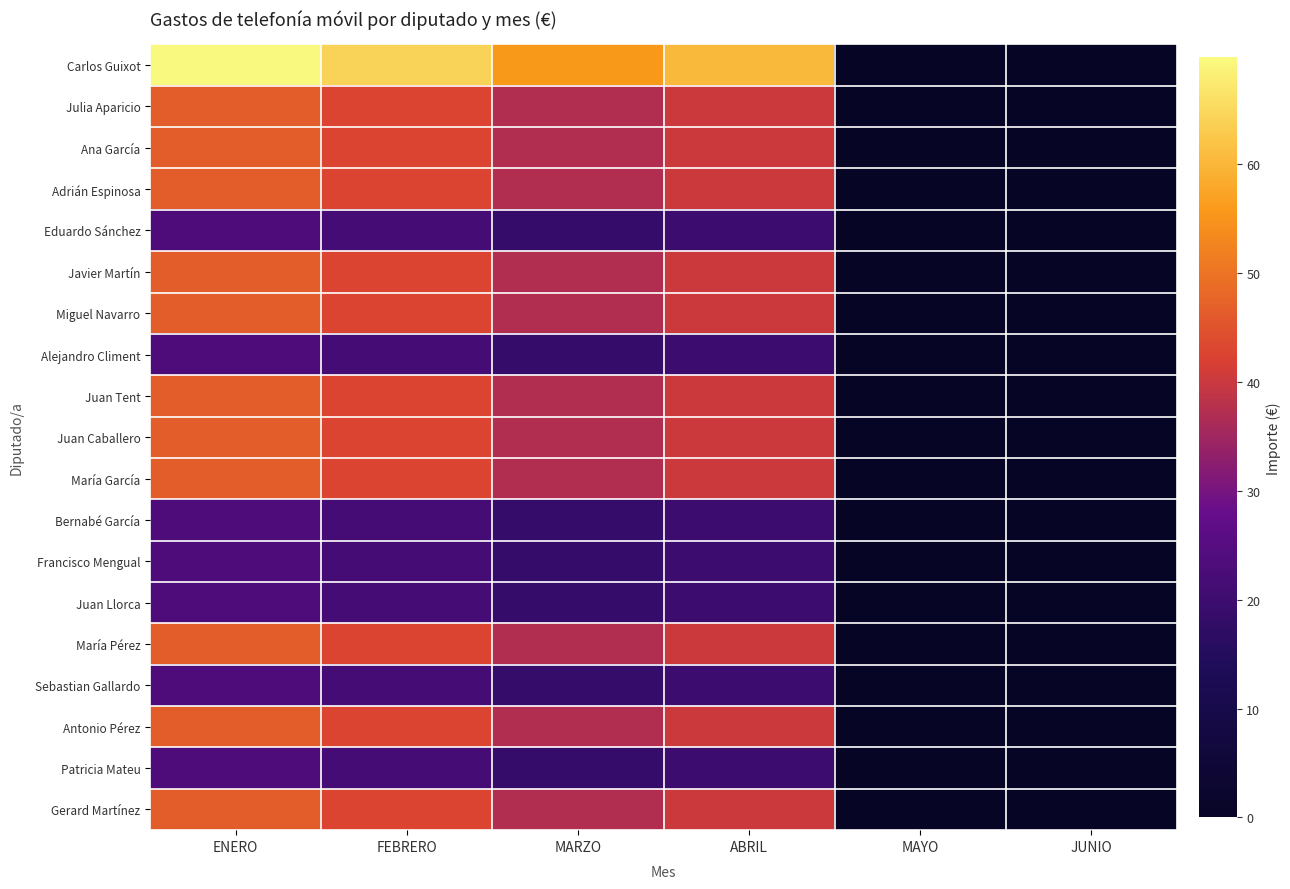

Which category has the highest value across all series?

ENERO